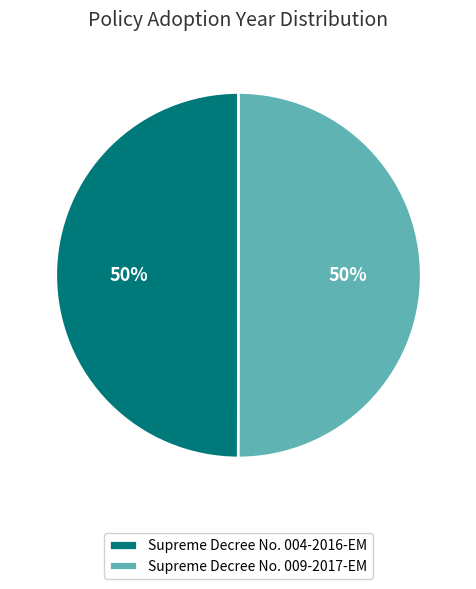

Is it true that Supreme Decree No. 009-2017-EM is 41% of the pie?

False